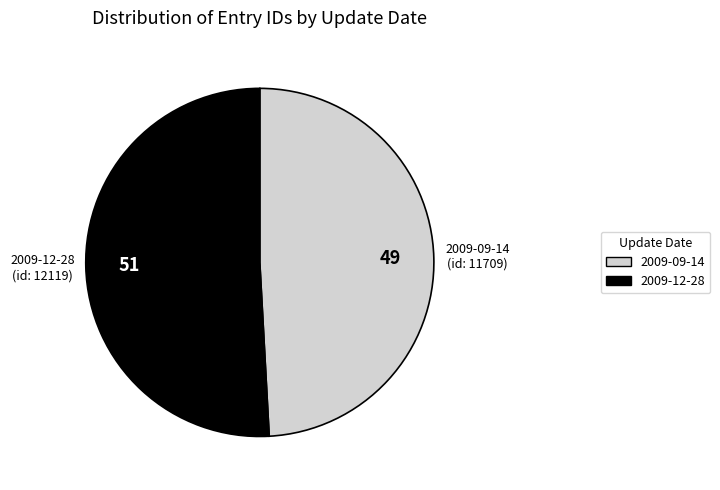

Combined, do 2009-12-28 and 2009-09-14 account for over 50%?

Yes